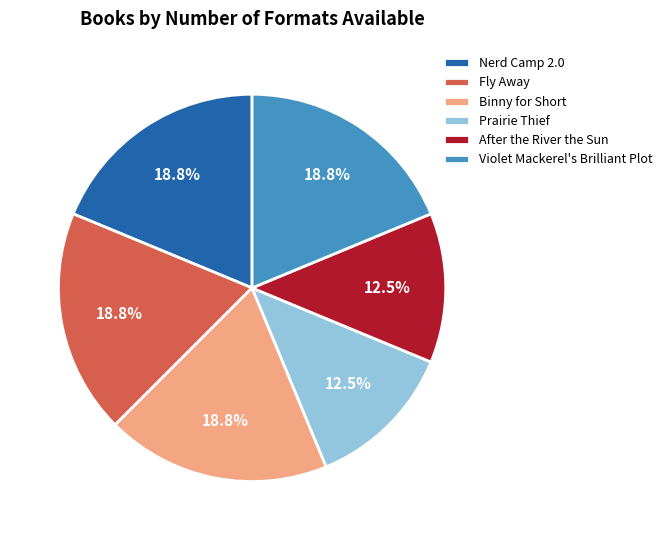

What percentage is the Fly Away slice, to the nearest percent?

19%